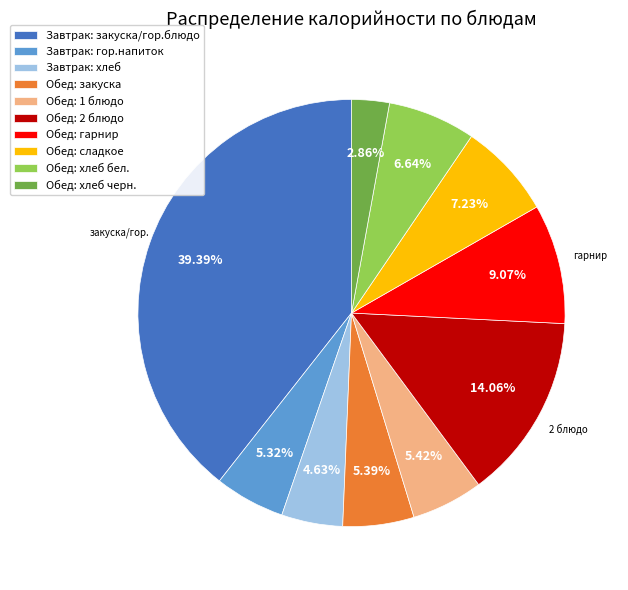

What is the smallest slice in the pie chart?

Обед: хлеб черн.